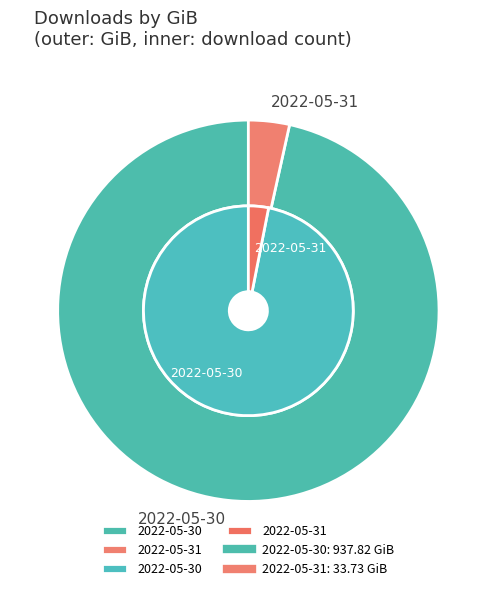

Rank the categories by value from lowest to highest.

2022-05-31, 2022-05-30